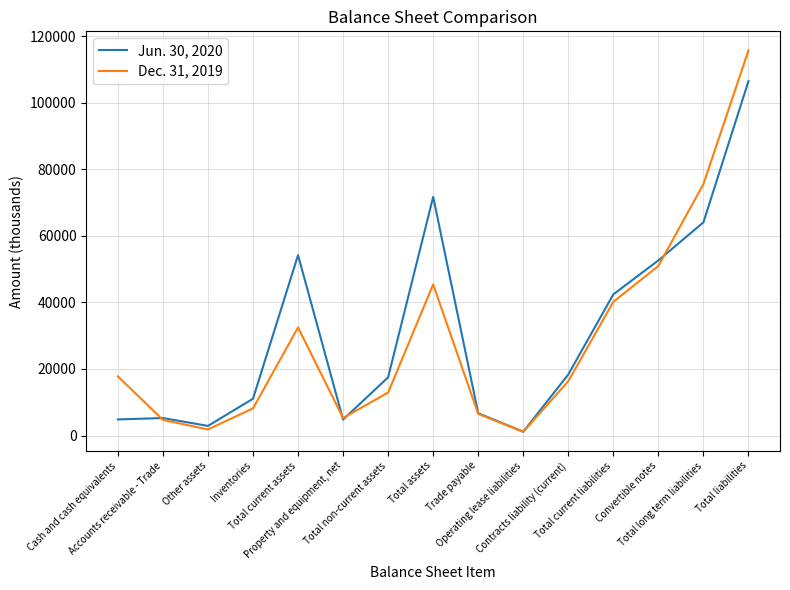

At how many categories does at least one series exceed 33635?

6